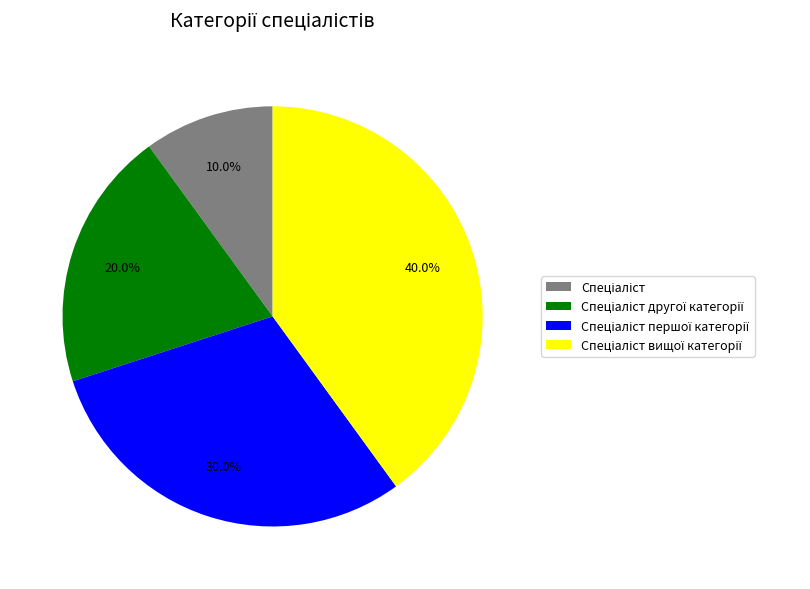

Is there any slice that represents more than half of the pie?

No